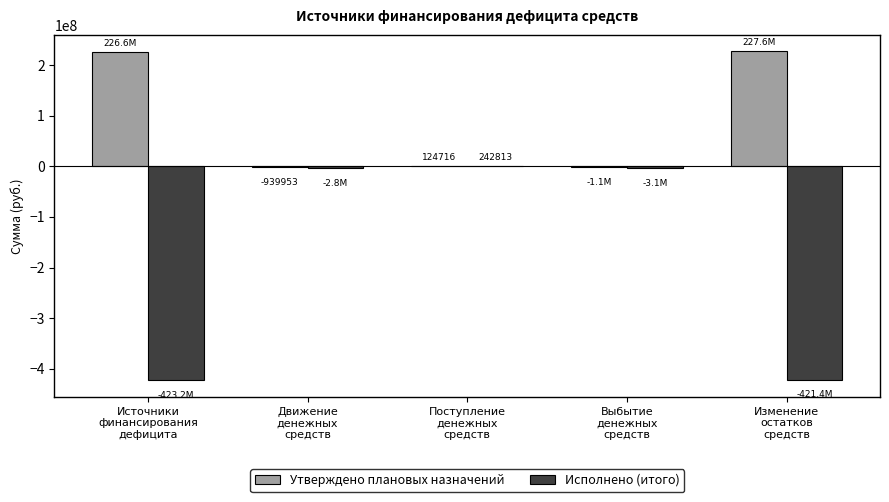

Which series has the largest total across all categories?

Утверждено плановых назначений